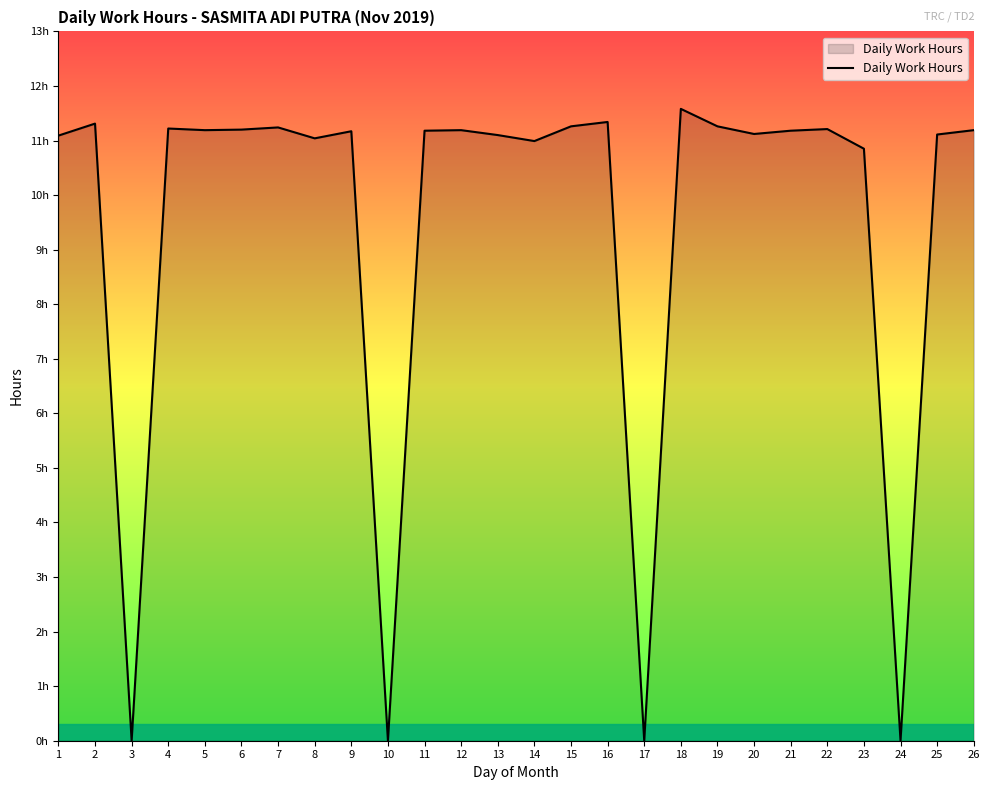

Reading right to left, extract all data points from this chart.

11.2	11.1	0.0	10.8	11.2	11.2	11.1	11.3	11.6	0.0	11.3	11.3	11.0	11.1	11.2	11.2	0.0	11.2	11.0	11.2	11.2	11.2	11.2	0.0	11.3	11.1